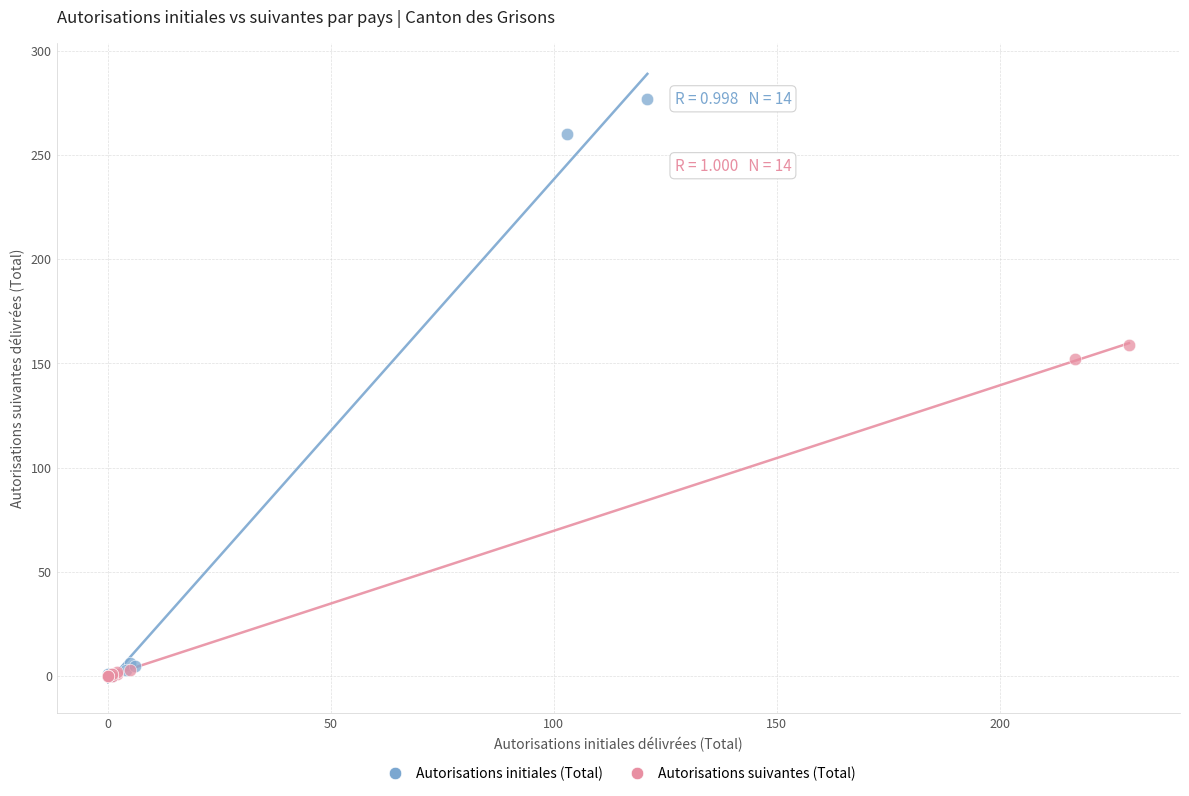

Which series contains the highest Y value?

Autorisations initiales (Total)